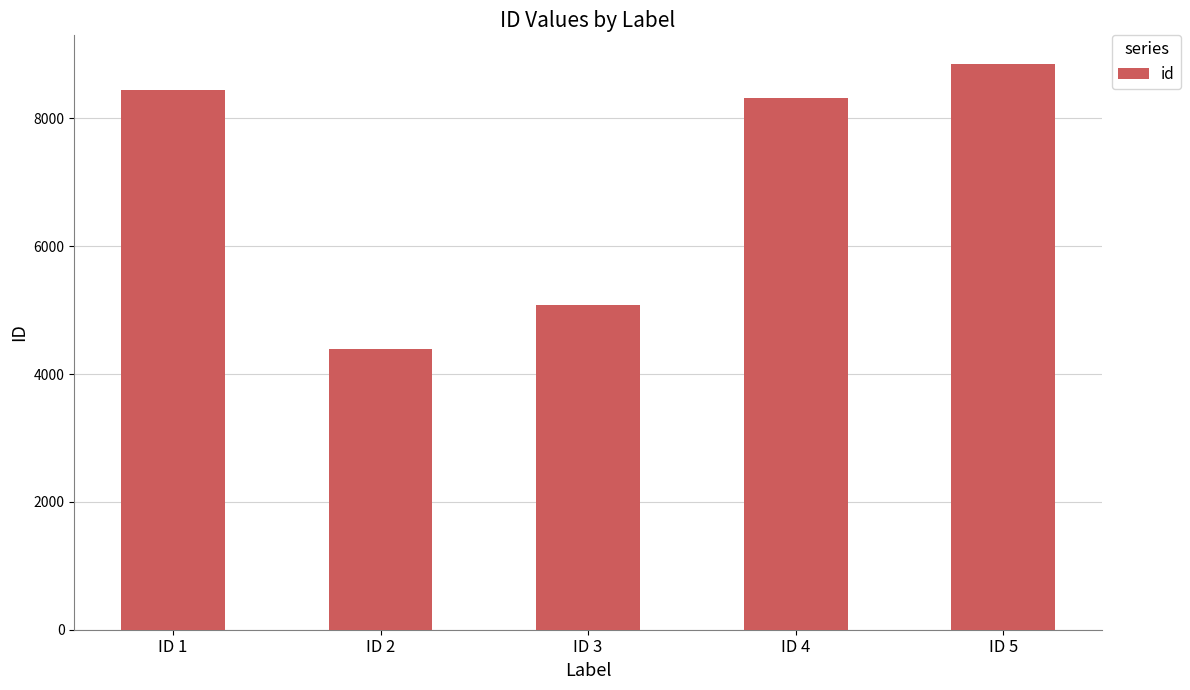

Is it true that the value at ID 3 is 5074?

True